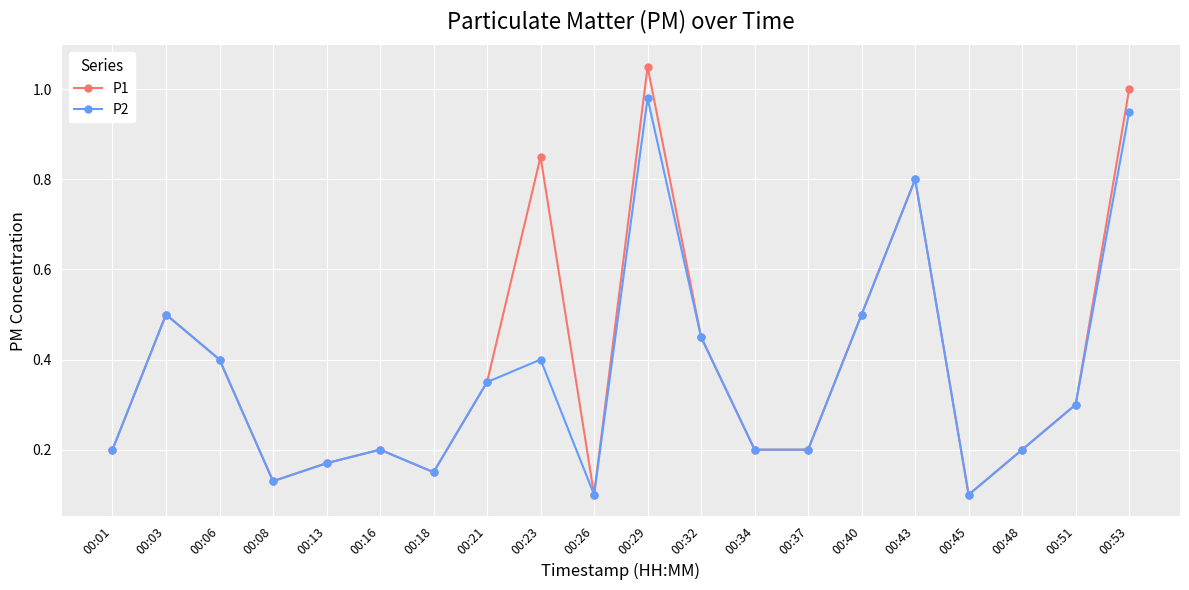

At which label does P2 reach its peak?

00:29